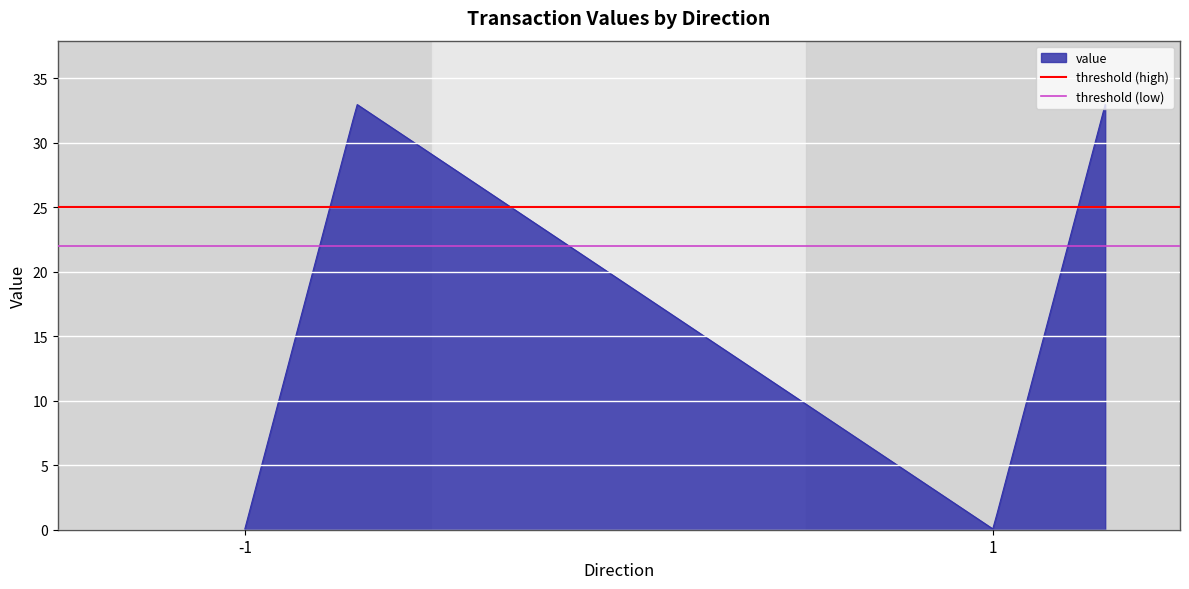

True or false: threshold (low) has a value of 22 at -1.

True